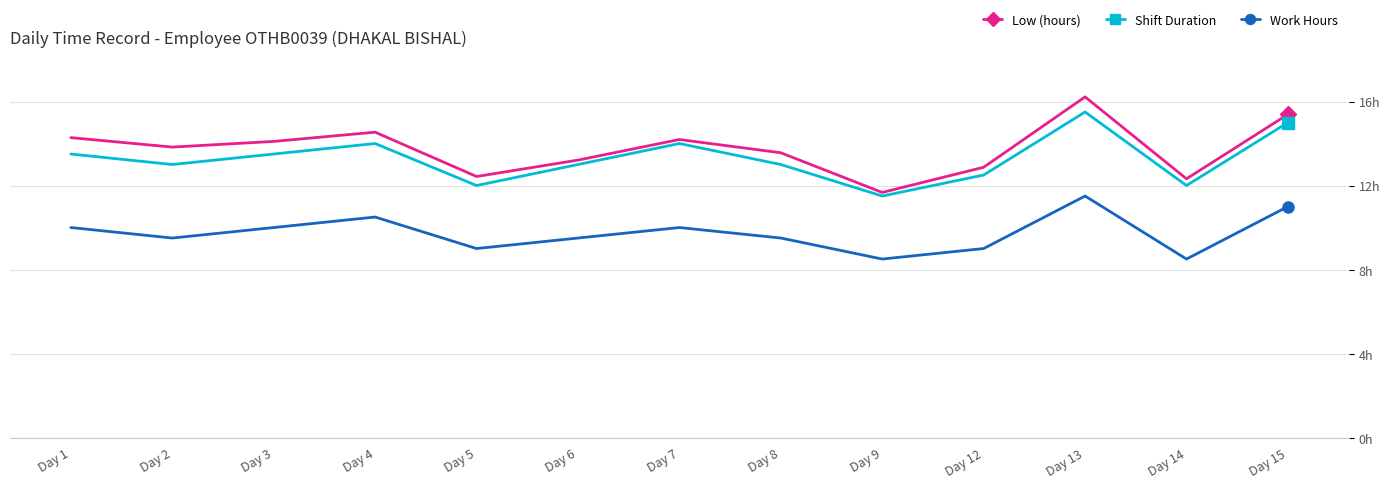

Reading left to right, transcribe all the data shown in this chart.

Low (hours): Day 1=14.3	Day 2=13.8	Day 3=14.1	Day 4=14.5	Day 5=12.4	Day 6=13.2	Day 7=14.2	Day 8=13.6	Day 9=11.7	Day 12=12.9	Day 13=16.2	Day 14=12.3	Day 15=15.4
Shift Duration: Day 1=13.5	Day 2=13.0	Day 3=13.5	Day 4=14.0	Day 5=12.0	Day 6=13.0	Day 7=14.0	Day 8=13.0	Day 9=11.5	Day 12=12.5	Day 13=15.5	Day 14=12.0	Day 15=15.0
Work Hours: Day 1=10.0	Day 2=9.5	Day 3=10.0	Day 4=10.5	Day 5=9.0	Day 6=9.5	Day 7=10.0	Day 8=9.5	Day 9=8.5	Day 12=9.0	Day 13=11.5	Day 14=8.5	Day 15=11.0